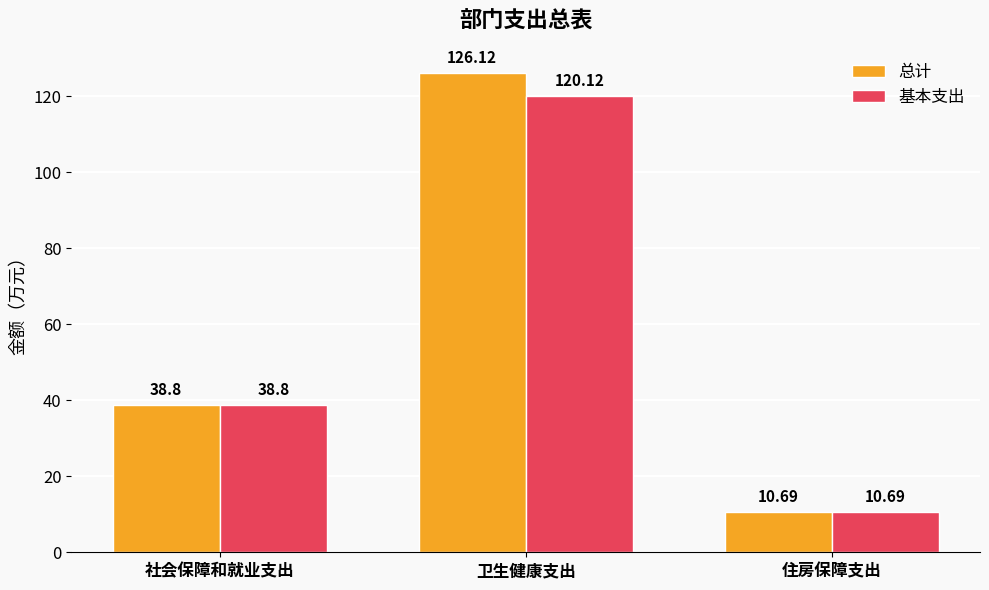

Reading left to right, extract all data points from this chart.

总计: 社会保障和就业支出=38.8	卫生健康支出=126.1	住房保障支出=10.7
基本支出: 社会保障和就业支出=38.8	卫生健康支出=120.1	住房保障支出=10.7